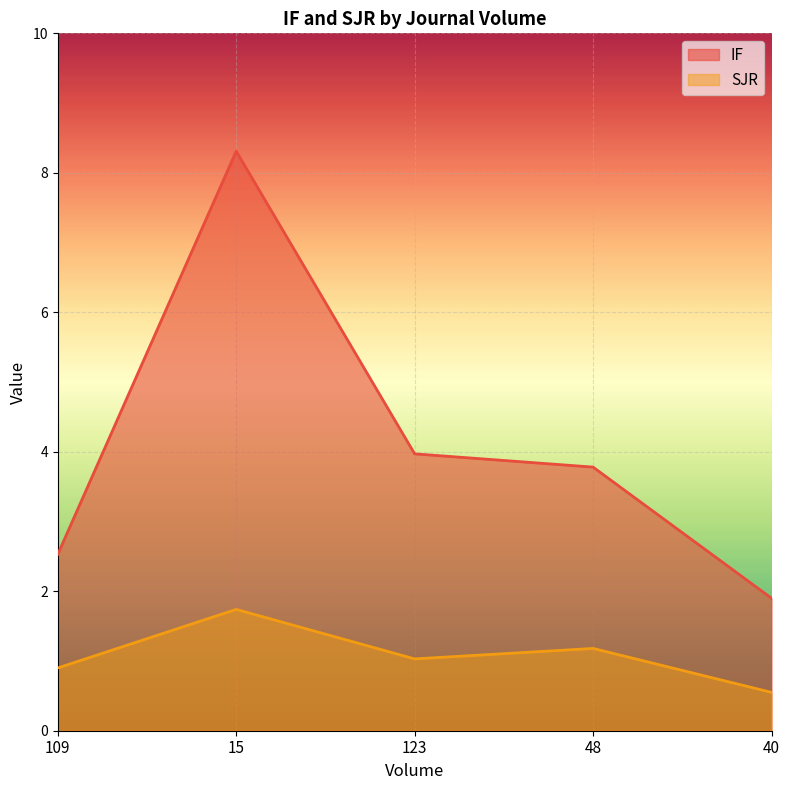

The value of SJR at 48 is 1.6. True or false?

False